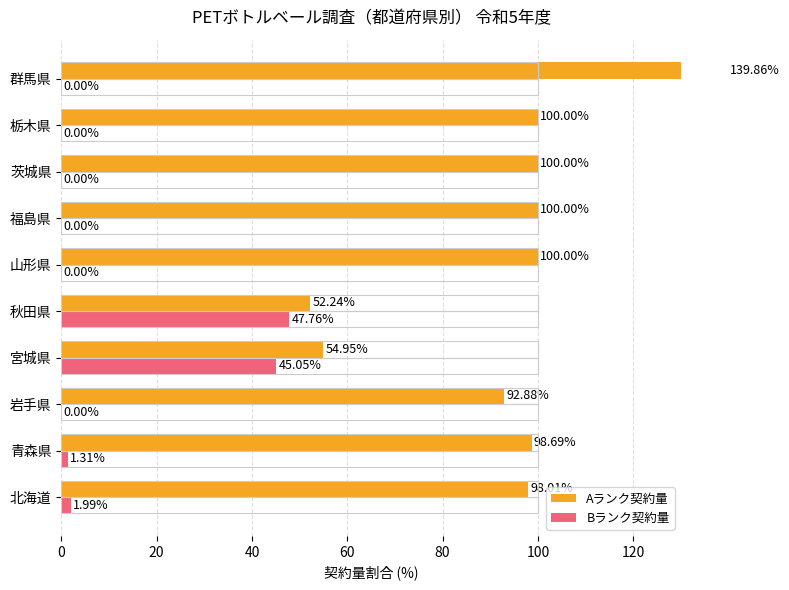

What is the difference between the maximum and minimum values in the Bランク契約量 series?

47.8